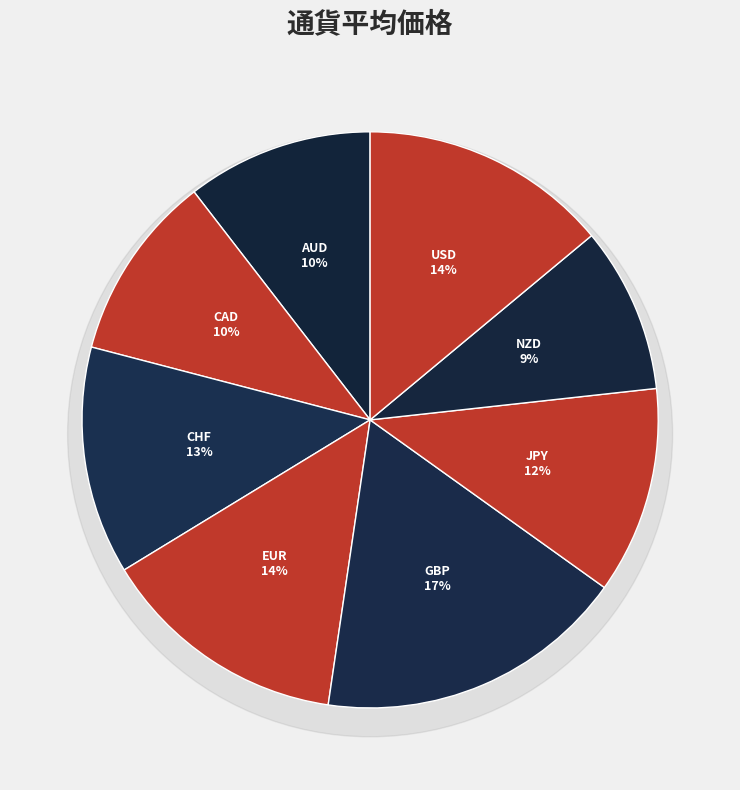

True or false: EUR accounts for 20% of the total.

False